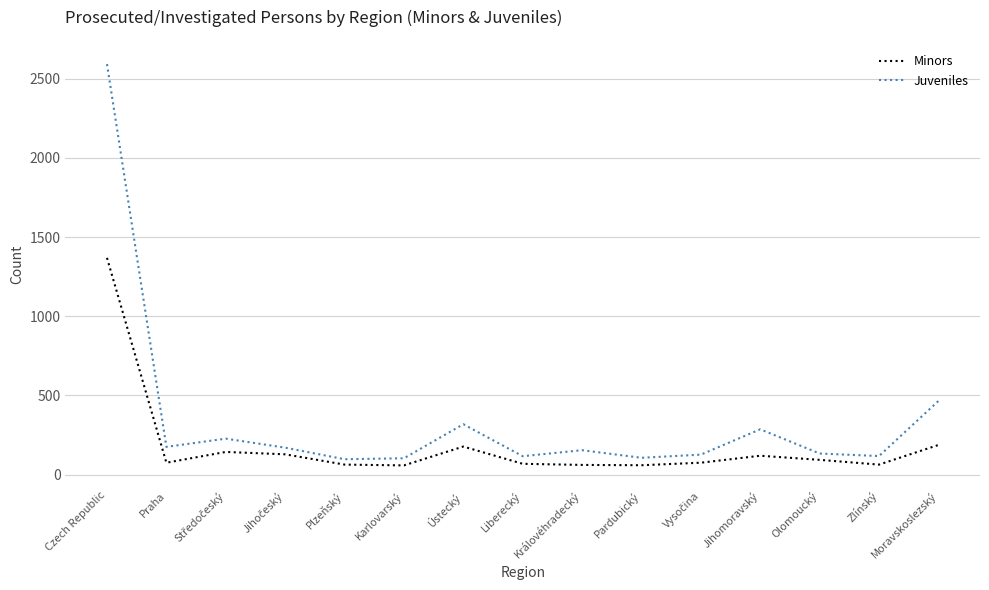

True or false: Minors and Juveniles cross at least once.

False